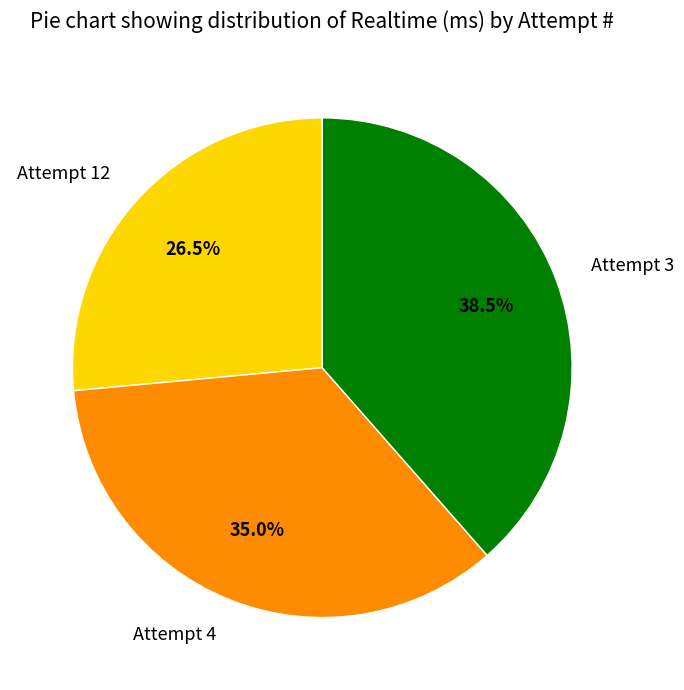

What is the largest slice in the pie chart?

Attempt 3